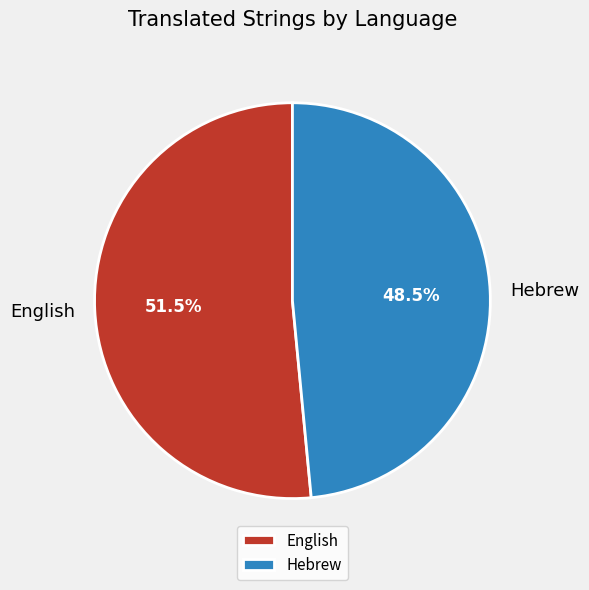

The English slice represents 37% of the pie. True or false?

False